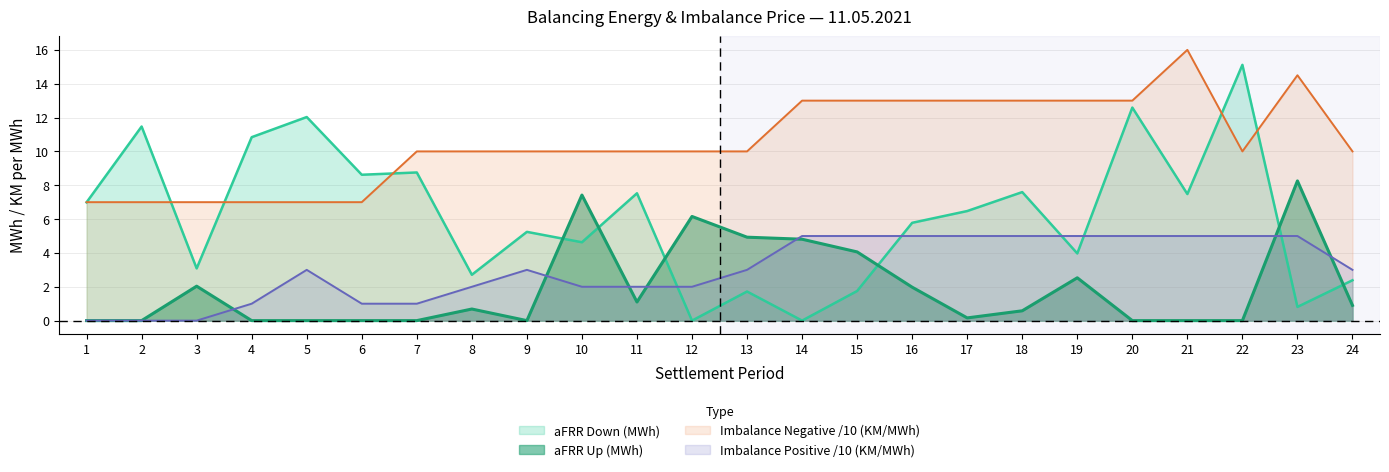

How many values in Imbalance Positive (KM/MWh) are above zero?

21